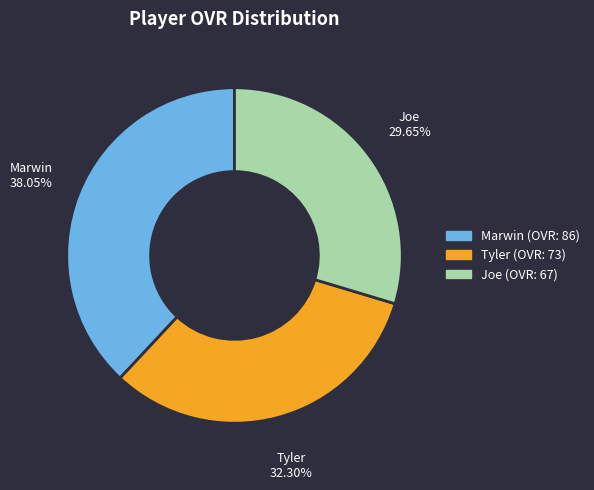

Which category has the biggest portion of the pie?

Marwin